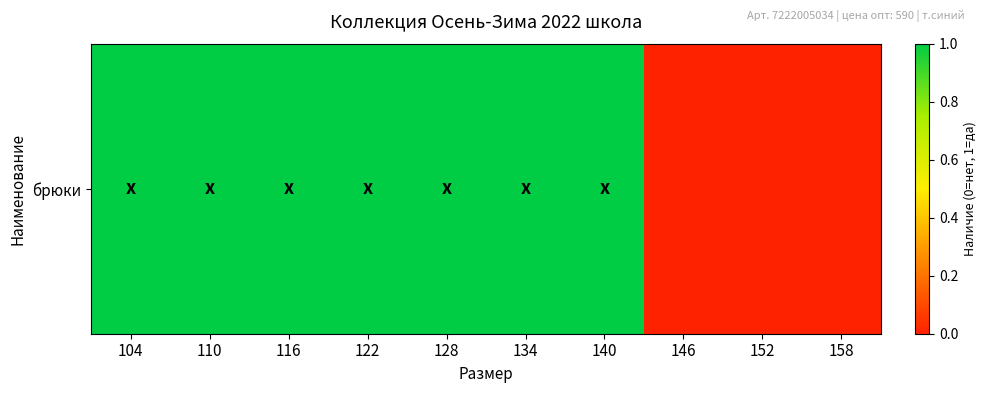

Reading right to left, list all the values displayed in this chart.

0	0	0	1	1	1	1	1	1	1